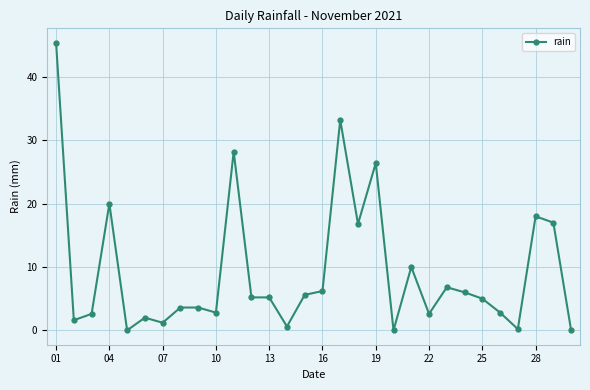

Does the chart display data point markers on the line(s)?

Yes